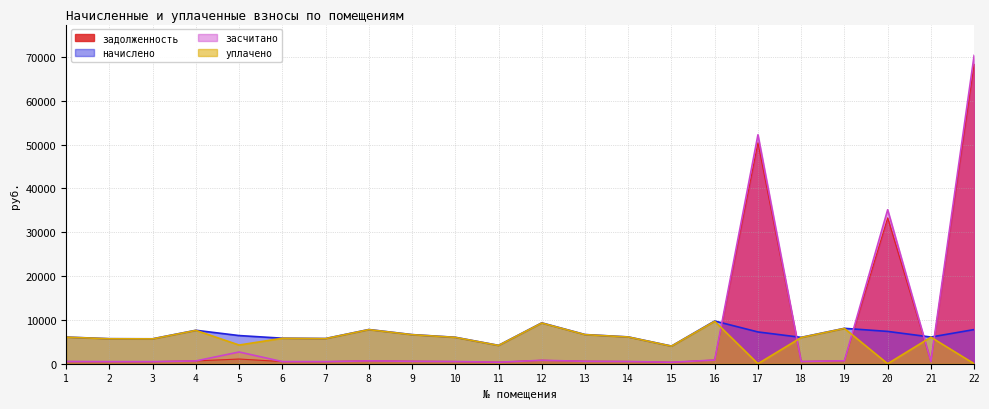

Which category has the highest value across all series?

22